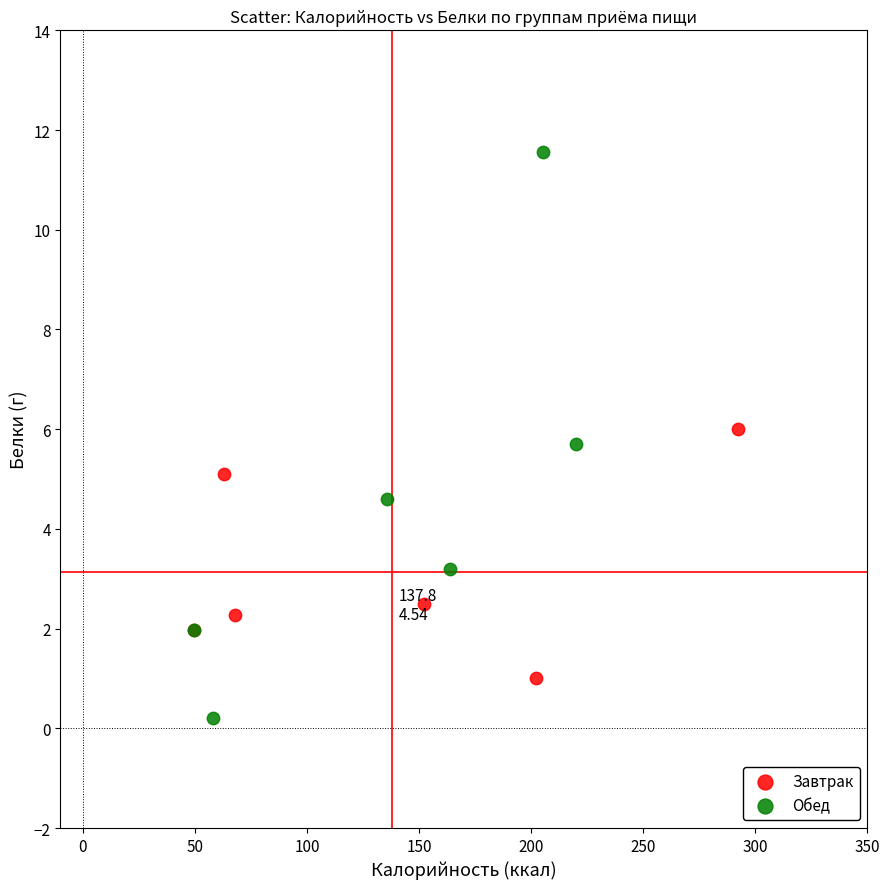

Which series contains the highest Y value?

Обед